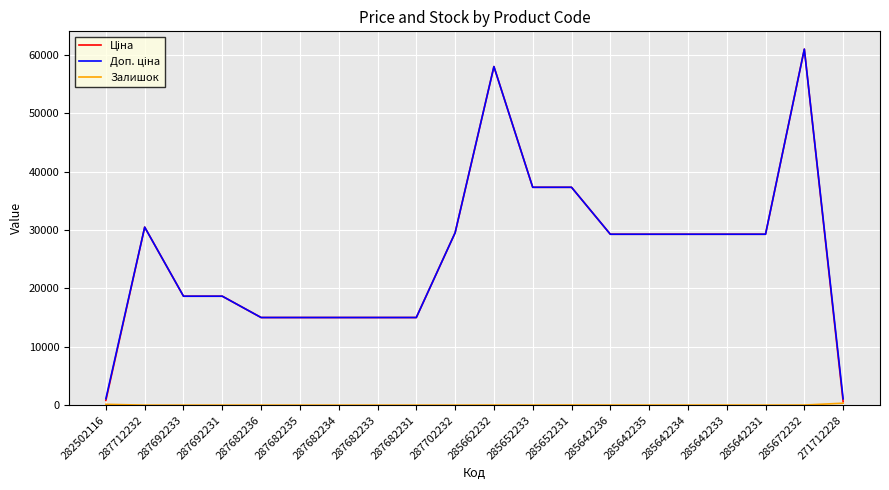

What is the greatest value displayed?

61024.7